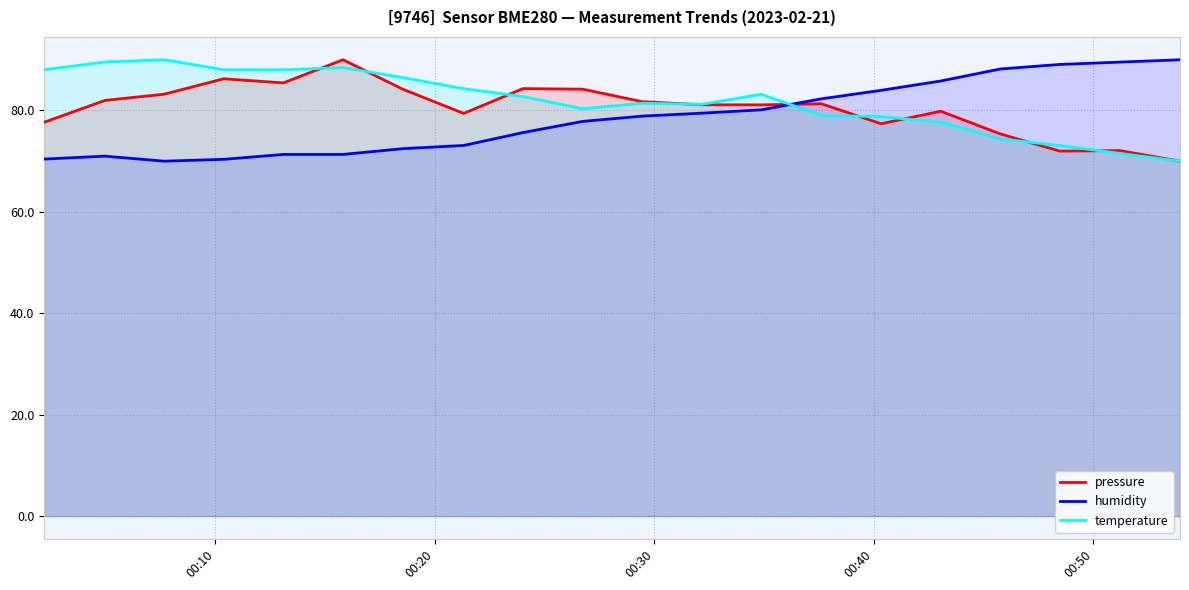

Does the chart display data point markers on the line(s)?

No